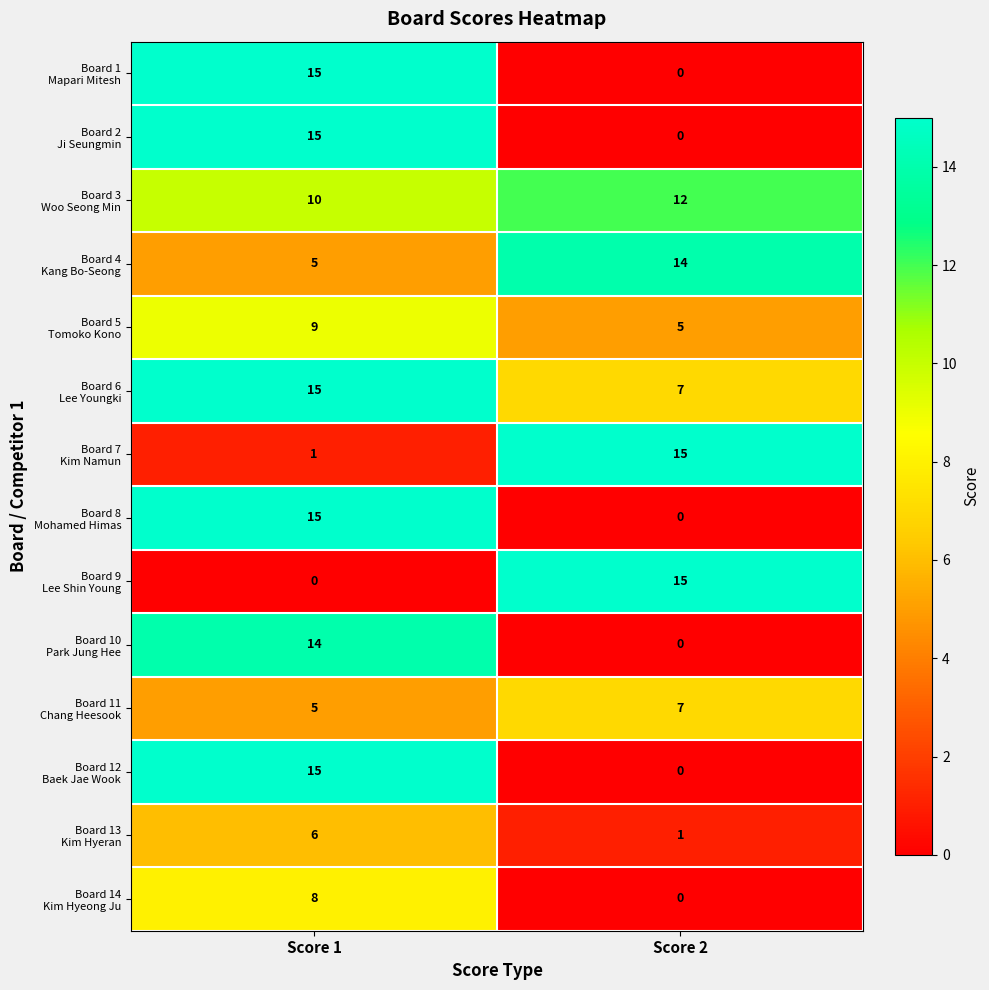

What is the total value across all series at Score 2?

76